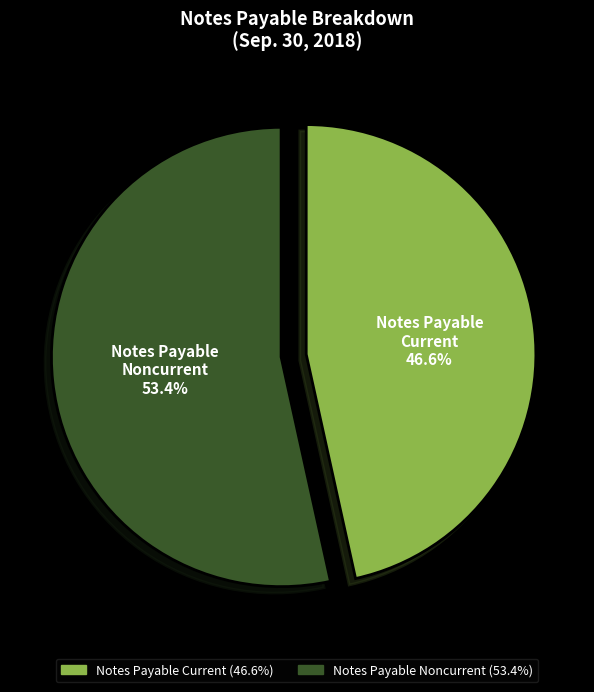

Is there any slice that represents more than half of the pie?

Yes